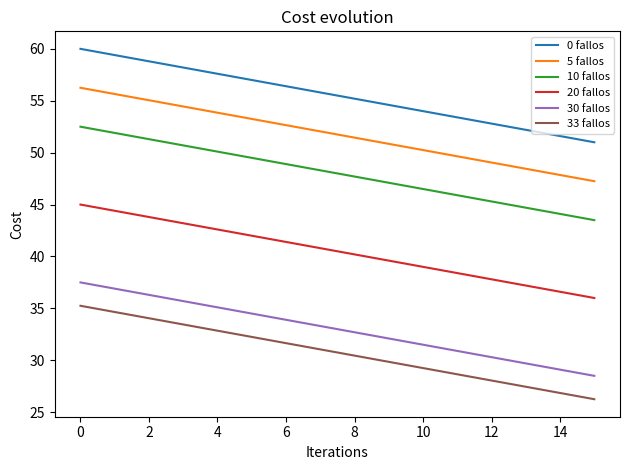

List the series in order of their peak value, highest first.

0 fallos, 5 fallos, 10 fallos, 20 fallos, 30 fallos, 33 fallos